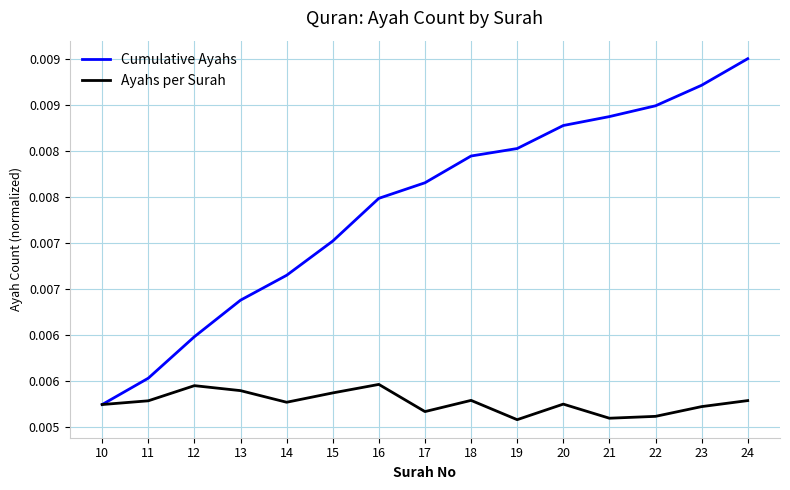

What are all the series names shown in the legend?

Cumulative Ayahs, Ayahs per Surah